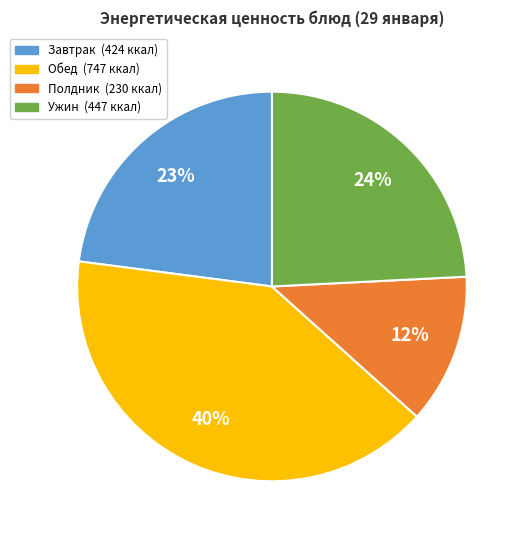

To the nearest percent, what is the average slice percentage?

25%